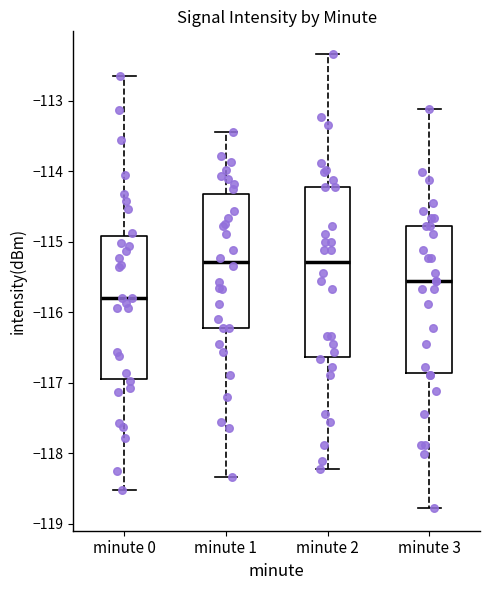

Which box is the tallest, from its lower edge to its upper edge?

minute 2